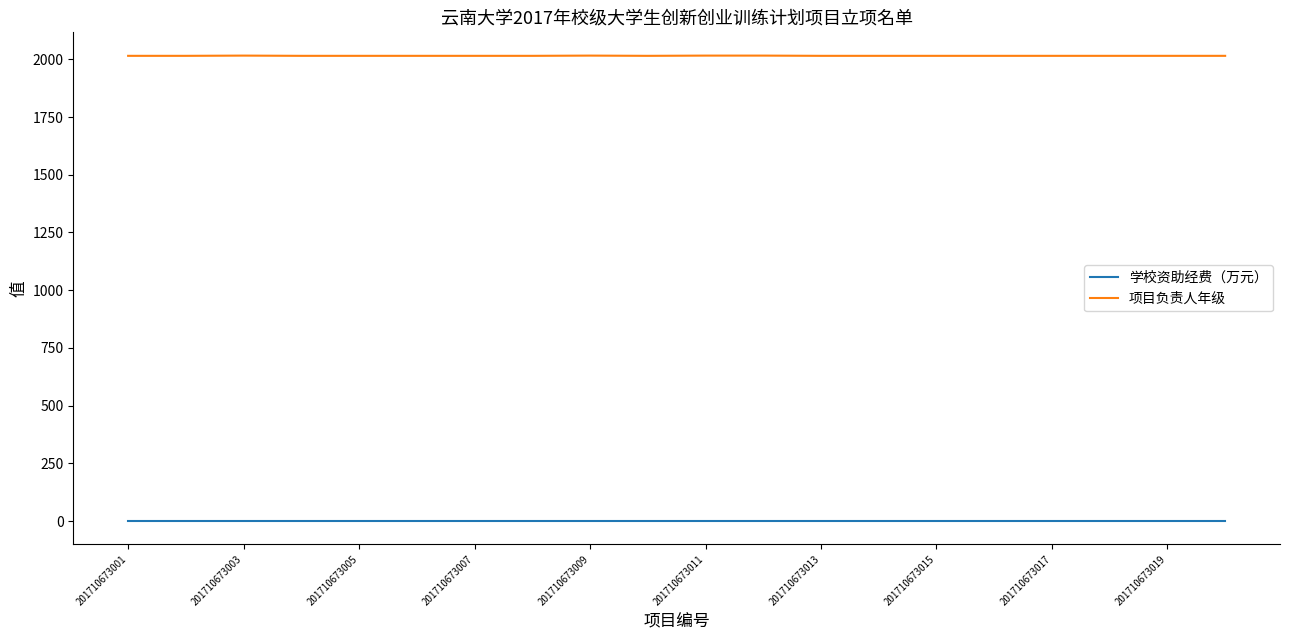

List the series in order of their peak value, highest first.

项目负责人年级, 学校资助经费（万元）